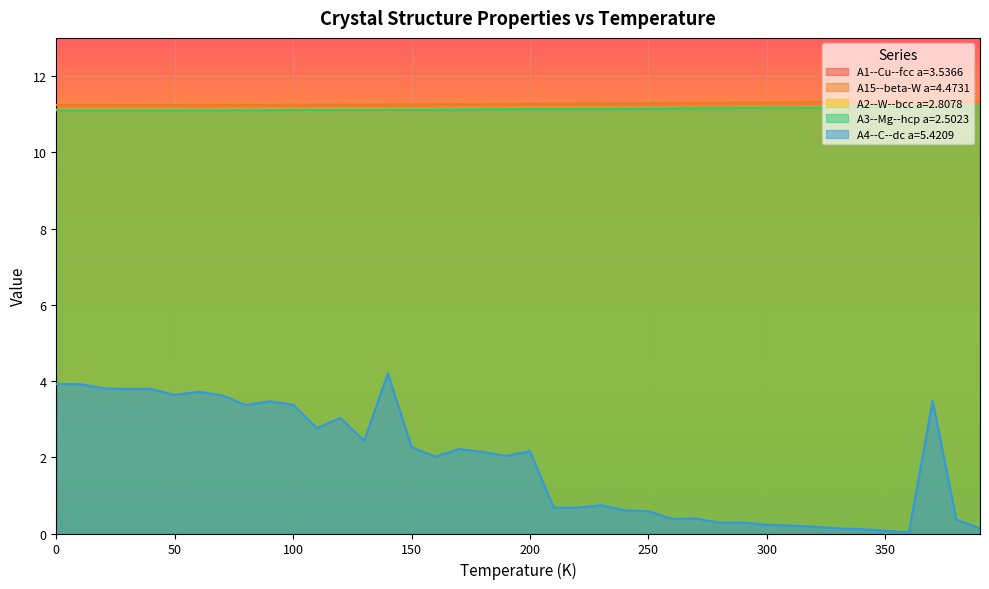

Which label corresponds to the smallest value in the chart?

360.0